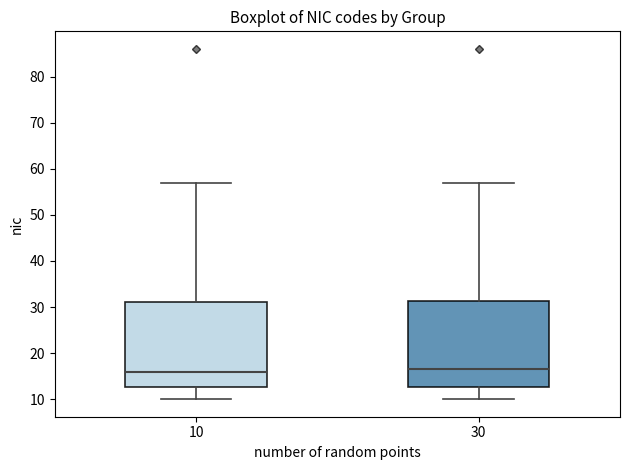

Reading left to right, transcribe this box plot: for each box, give where its median line is, the range the box spans, and where its two whiskers end, as read against the y-axis. The values are not printed on the chart, so give them approximately, as read against the axis.

10: median 16, box 13 to 31, whiskers 10 to 57
30: median 17, box 13 to 31, whiskers 10 to 57